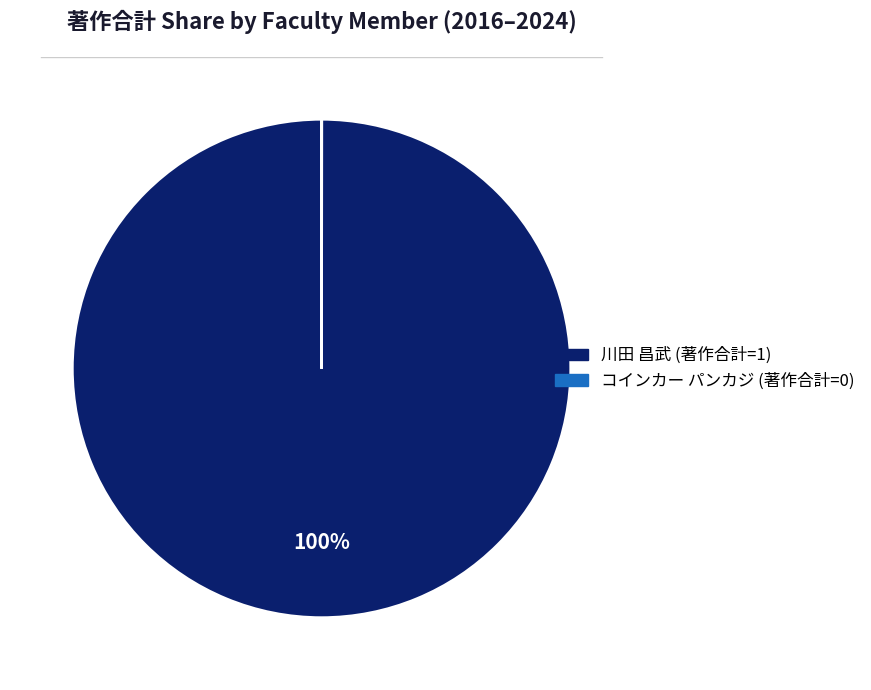

To the nearest percent, what is the average slice percentage?

50%